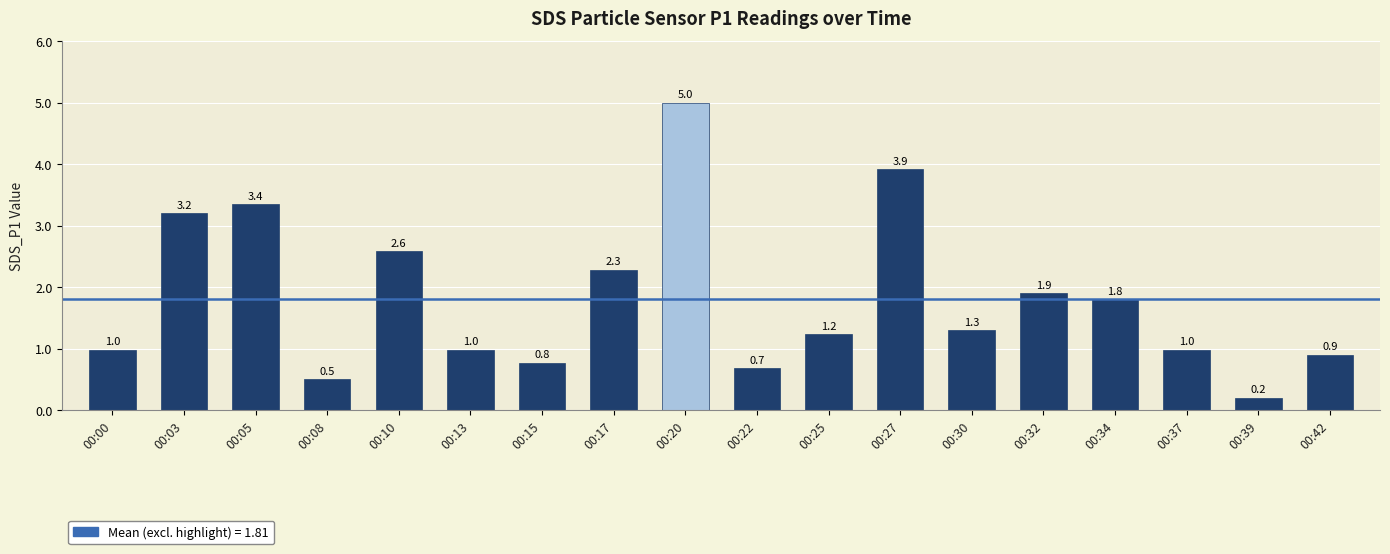

What is the sum of the values at 00:20 and 00:15?

5.8